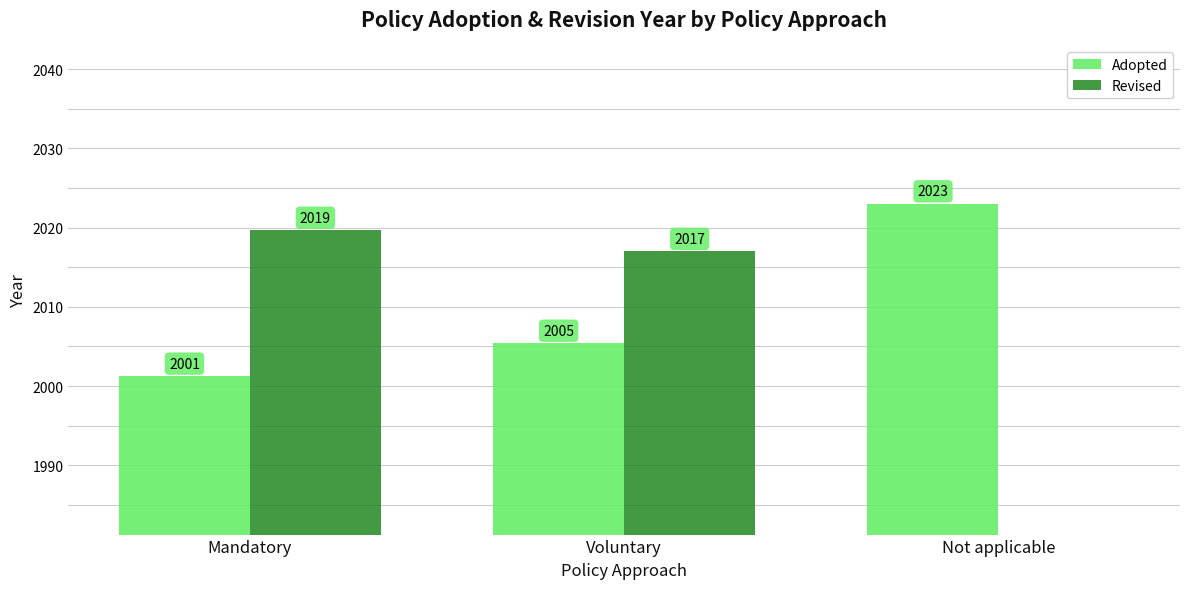

Which has a higher value, Voluntary or Not applicable?

Not applicable